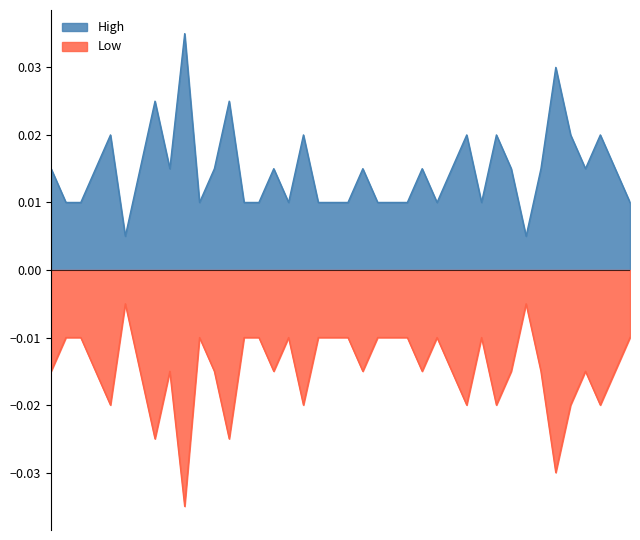

True or false: High and Low intersect in this chart.

False